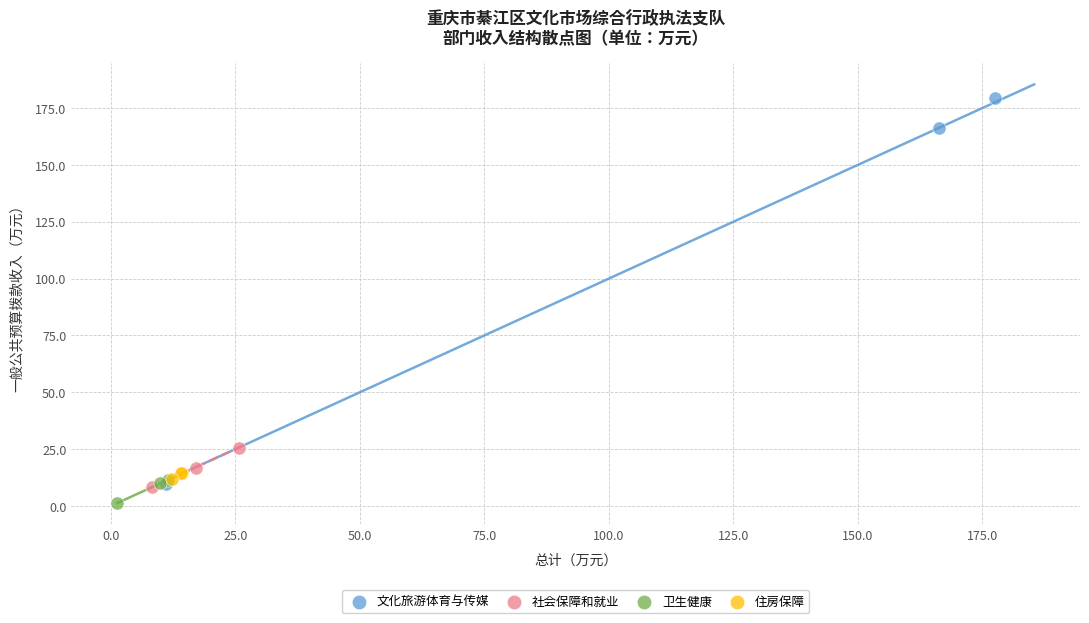

Which series has the widest spread of Y values?

文化旅游体育与传媒